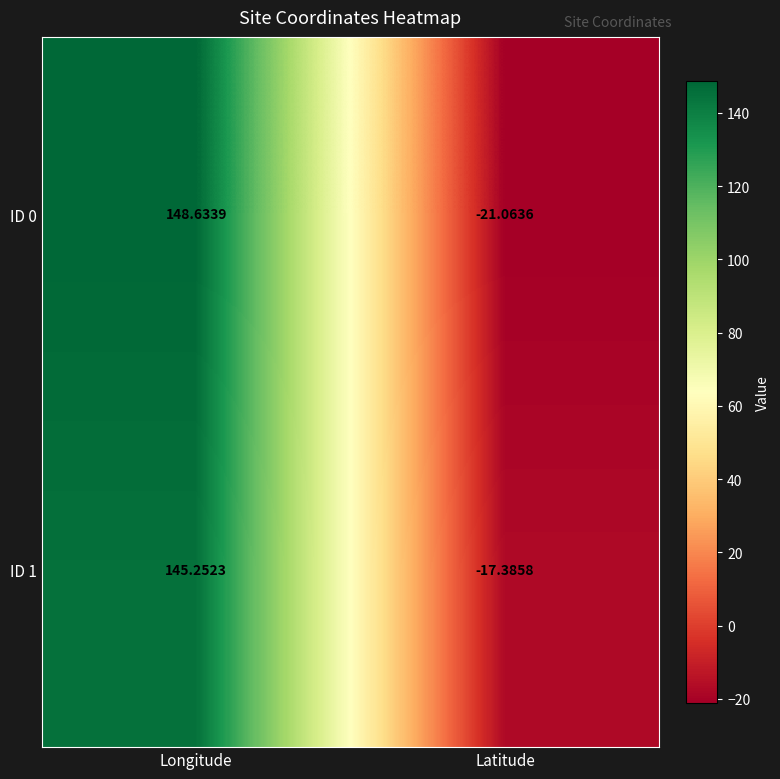

At which label does ID 1 reach its minimum?

Latitude